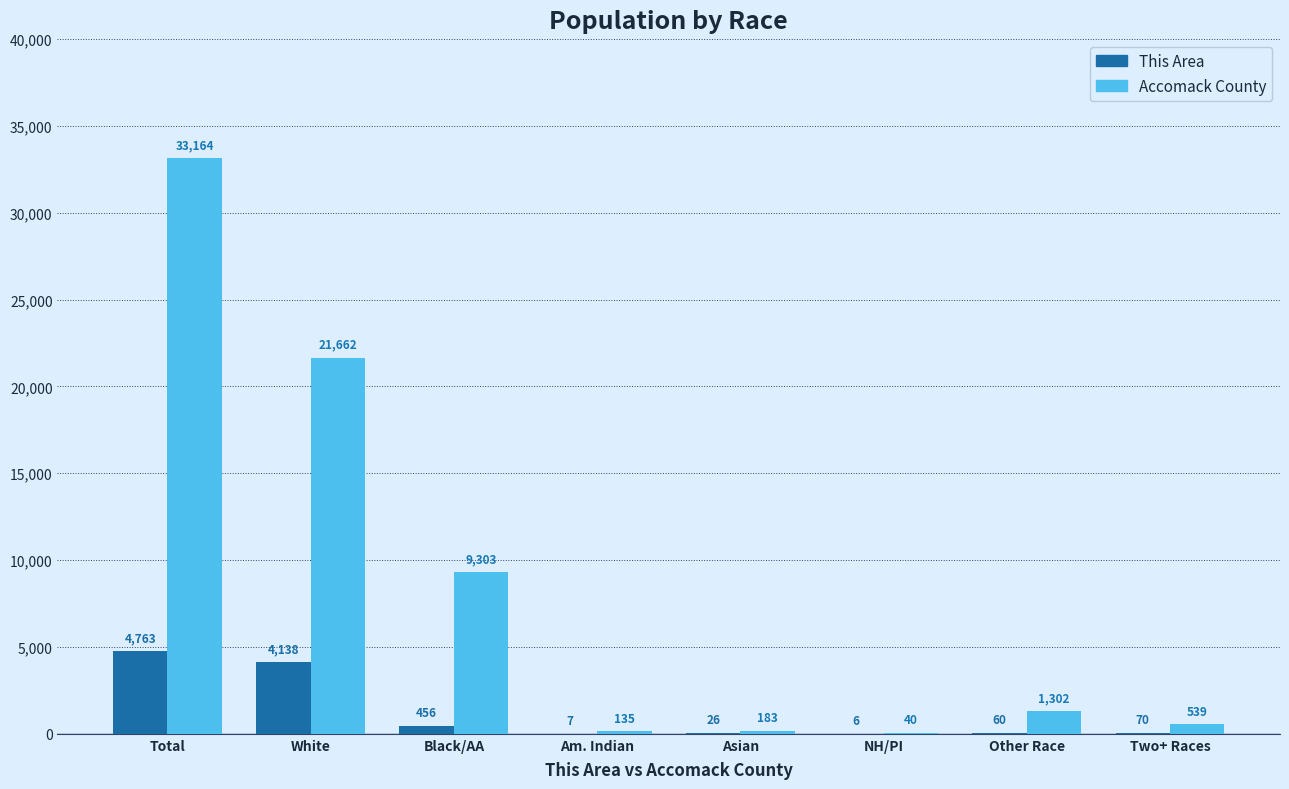

Count the number of data series in this chart.

2